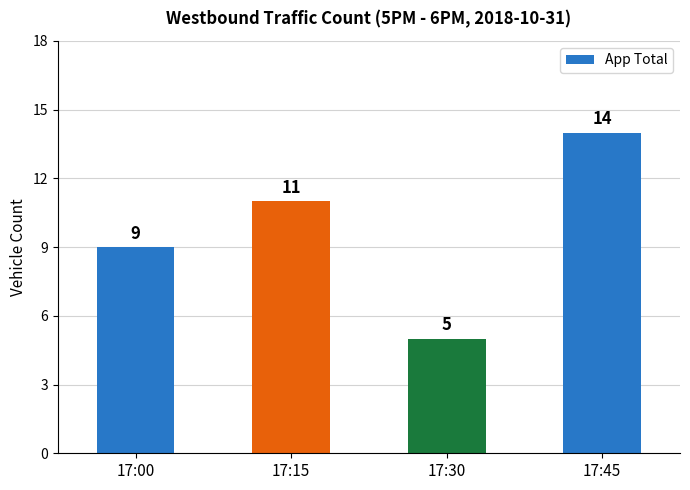

Approximately how many times larger is the value at 17:30 compared to 17:45?

0.4